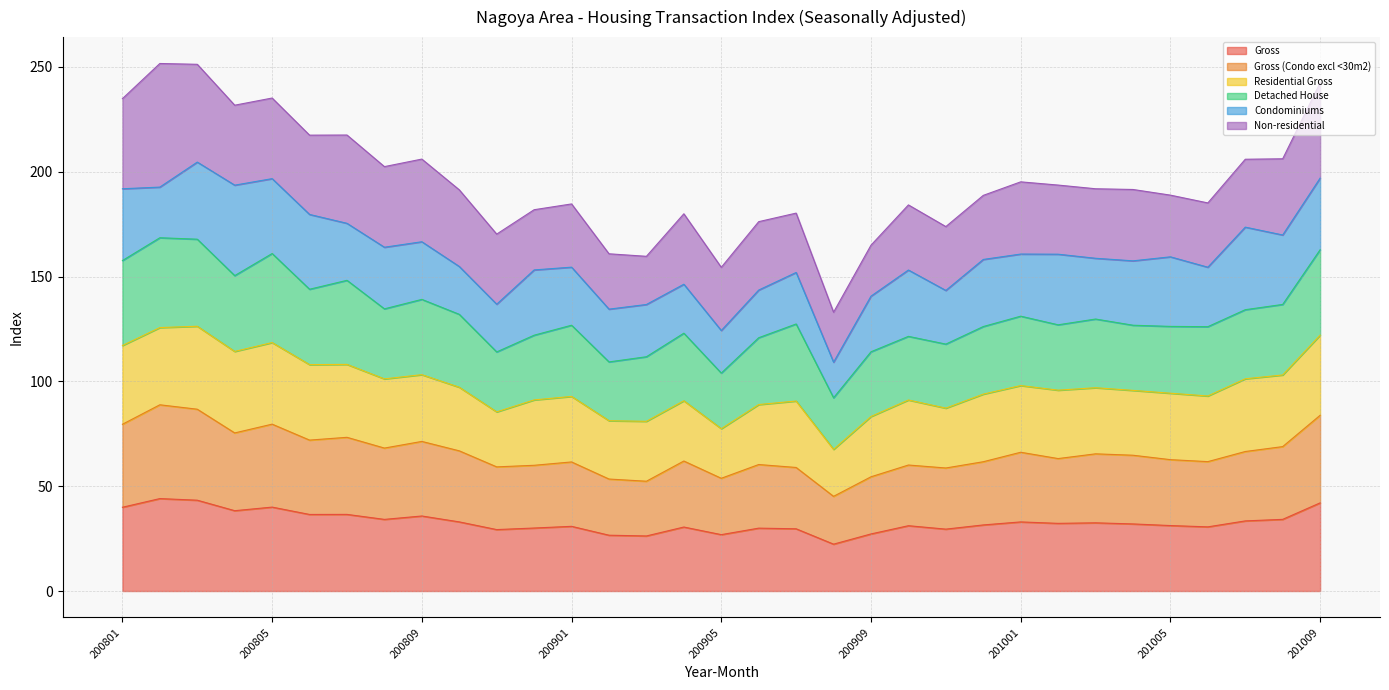

What is the maximum value for Gross?

44.1